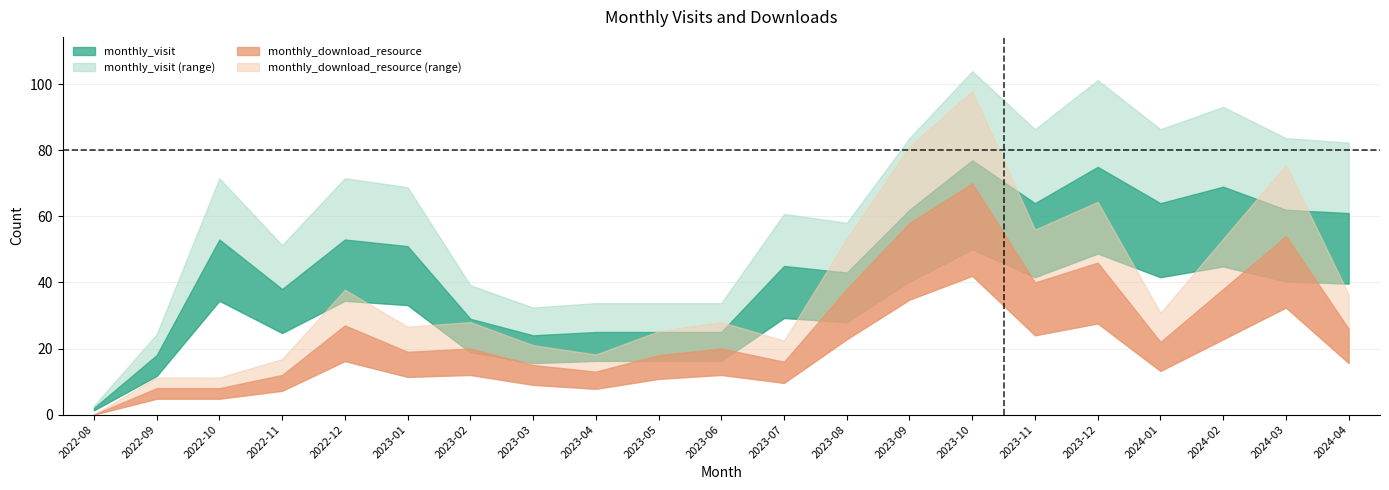

What is the spread (max minus min) of values at 2023-12?

29